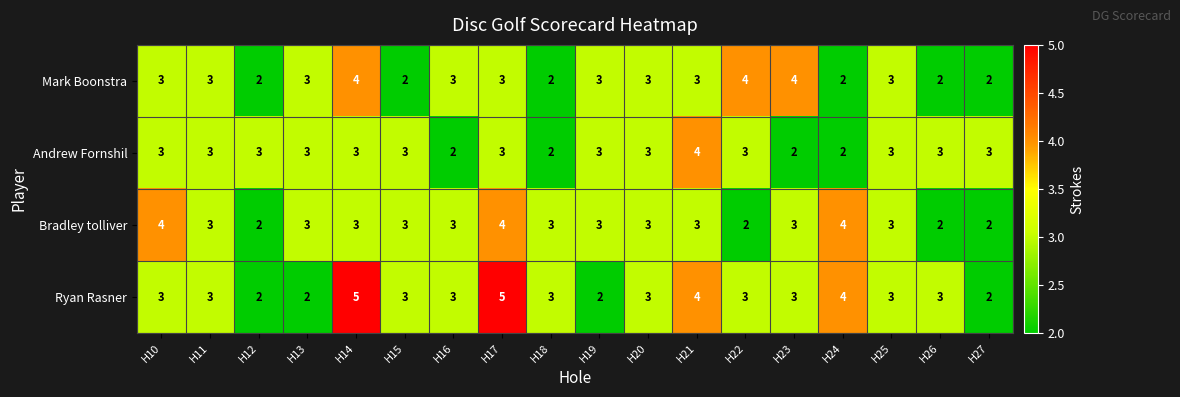

Which series has the largest range (max minus min)?

Ryan Rasner